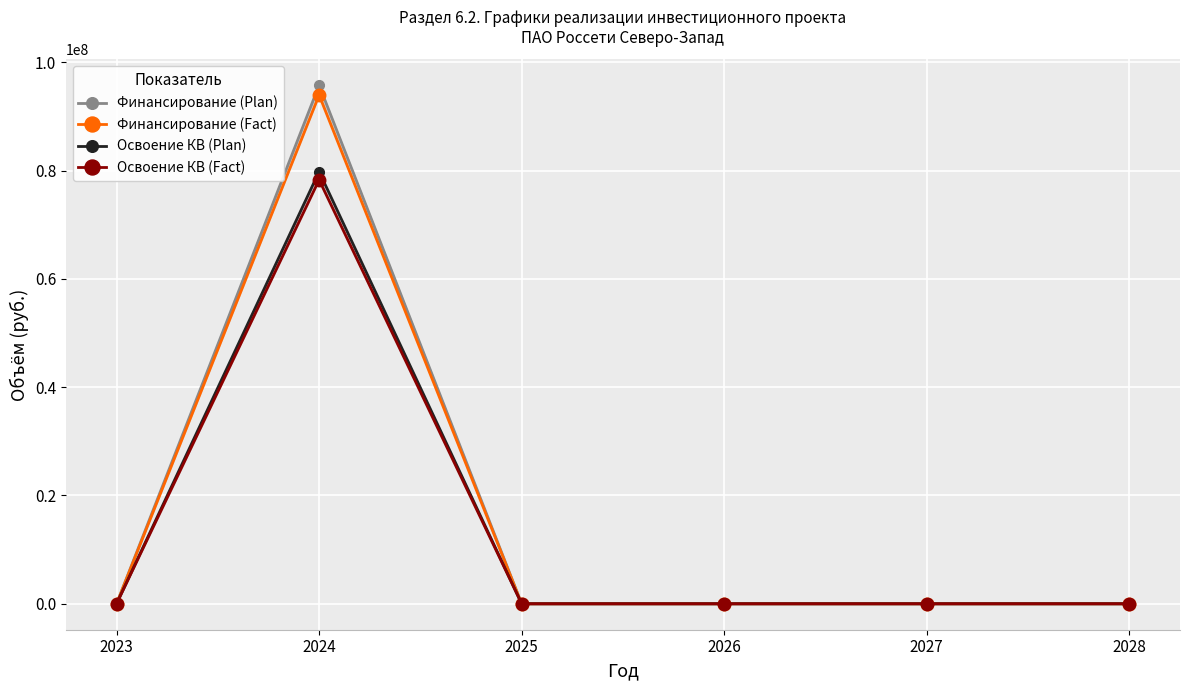

Which series changed the most between 2023 and 2024?

Финансирование (Plan)